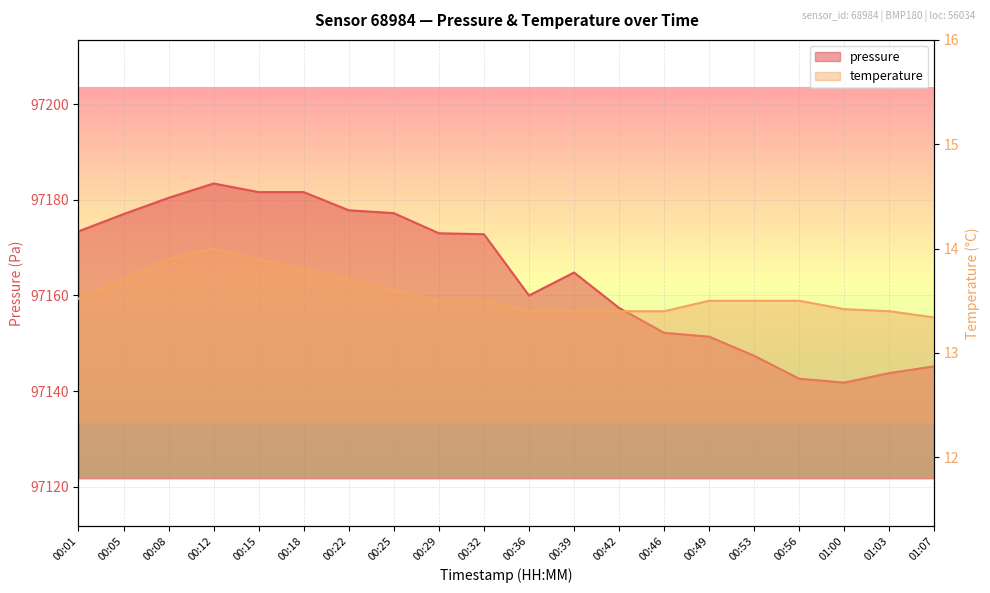

What is the sum of all pressure values?

1943284.8